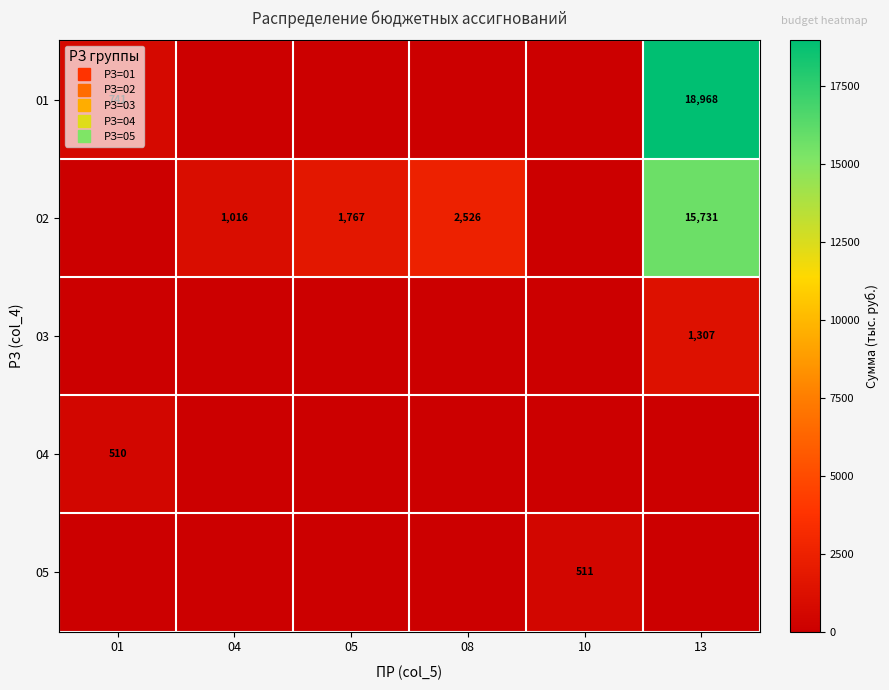

At which category is the sum across all series the highest?

13